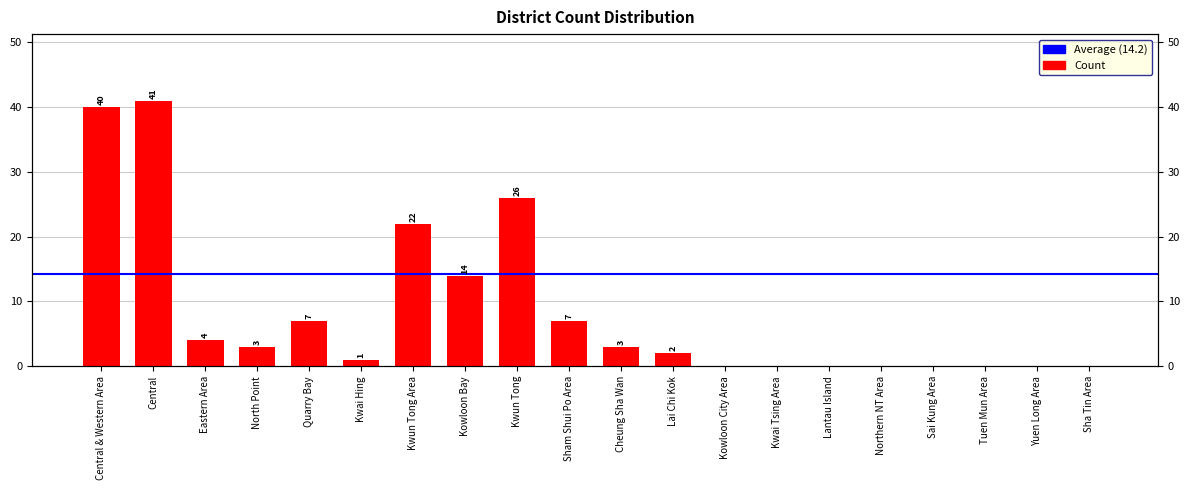

List the labels in order of value, largest first.

Central, Central & Western Area, Kwun Tong, Kwun Tong Area, Kowloon Bay, Quarry Bay, Sham Shui Po Area, Eastern Area, North Point, Cheung Sha Wan, Lai Chi Kok, Kwai Hing, Kowloon City Area, Kwai Tsing Area, Lantau Island, Northern NT Area, Sai Kung Area, Tuen Mun Area, Yuen Long Area, Sha Tin Area